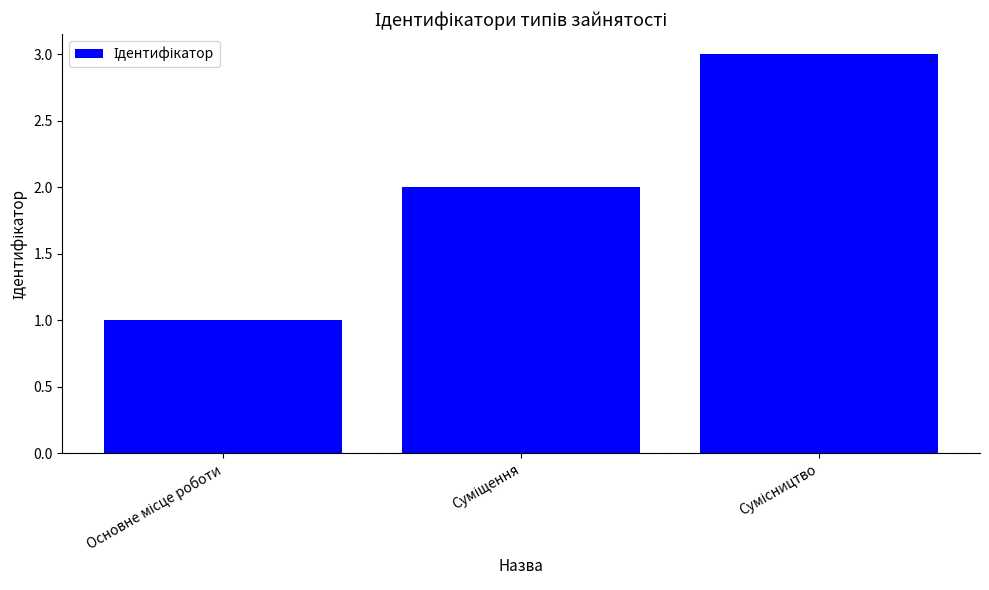

What is the greatest value displayed?

3